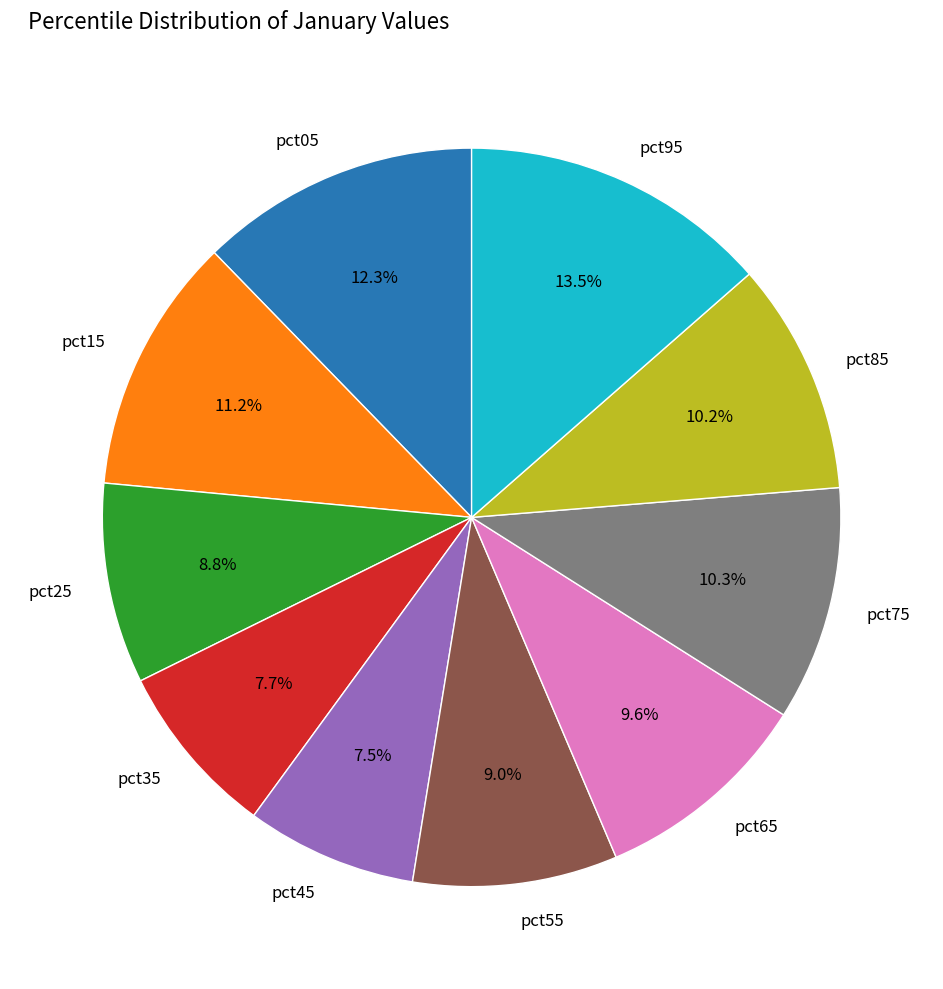

What is the ratio of the value at pct75 to the value at pct05?

0.8